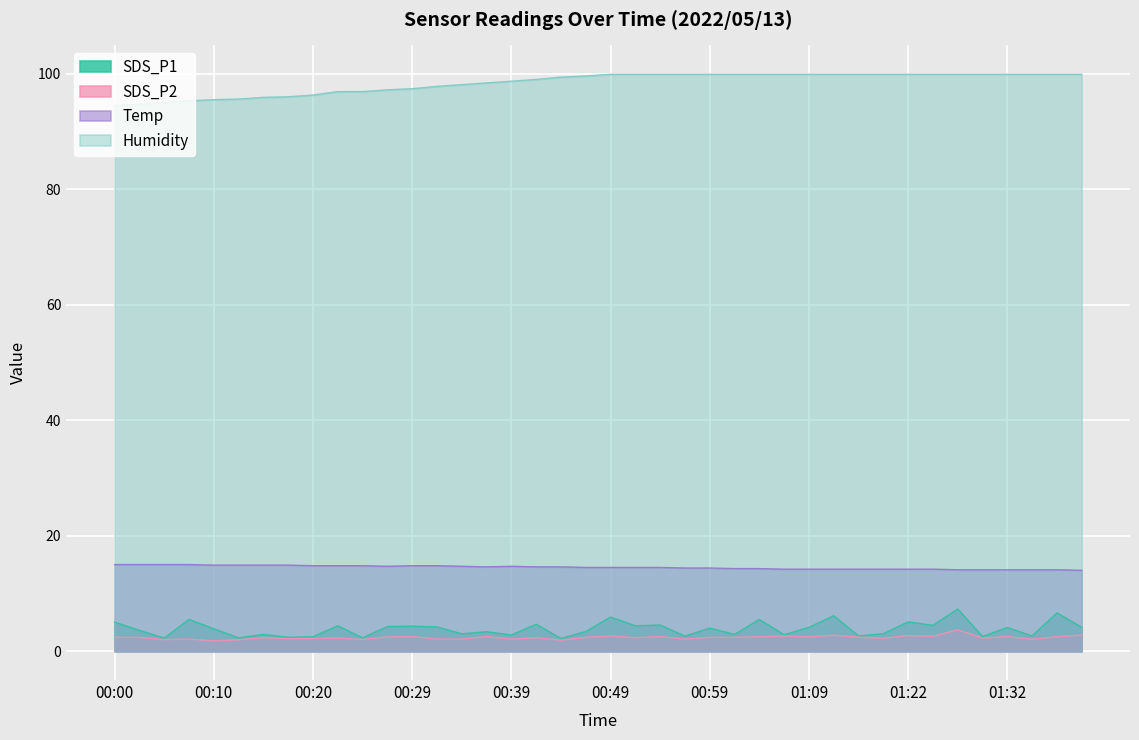

Rank the series by their maximum value, from lowest to highest.

SDS_P2, SDS_P1, Temp, Humidity